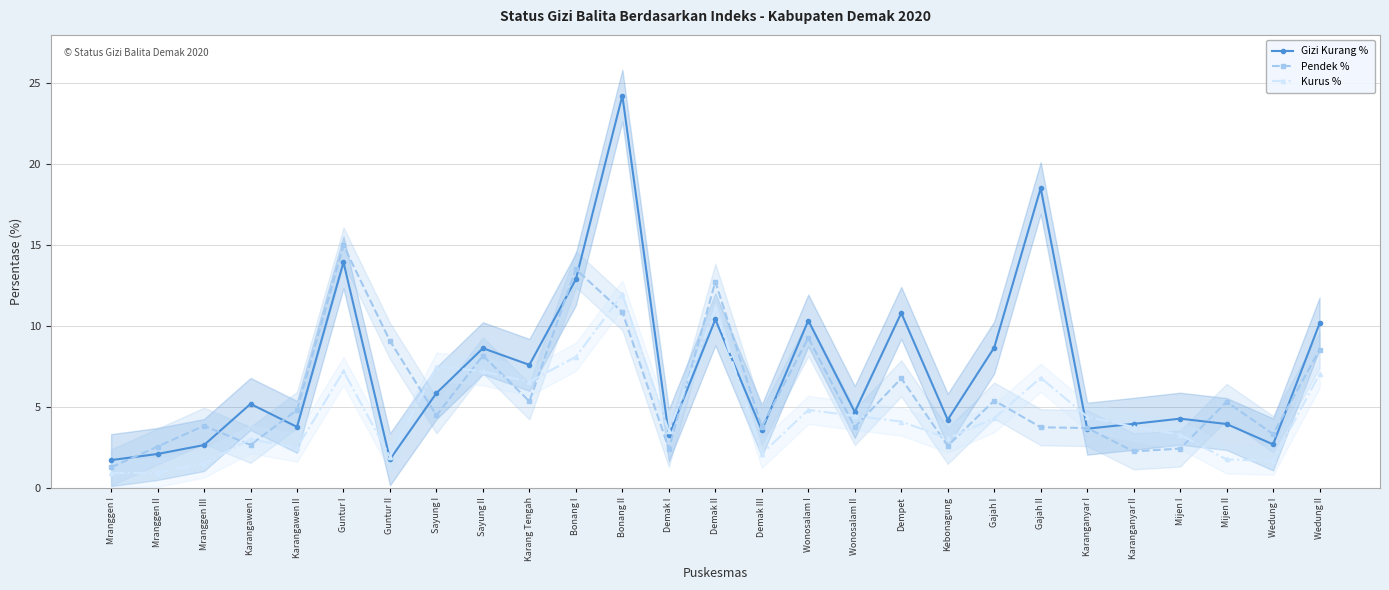

What position from the left is Sayung I?

8